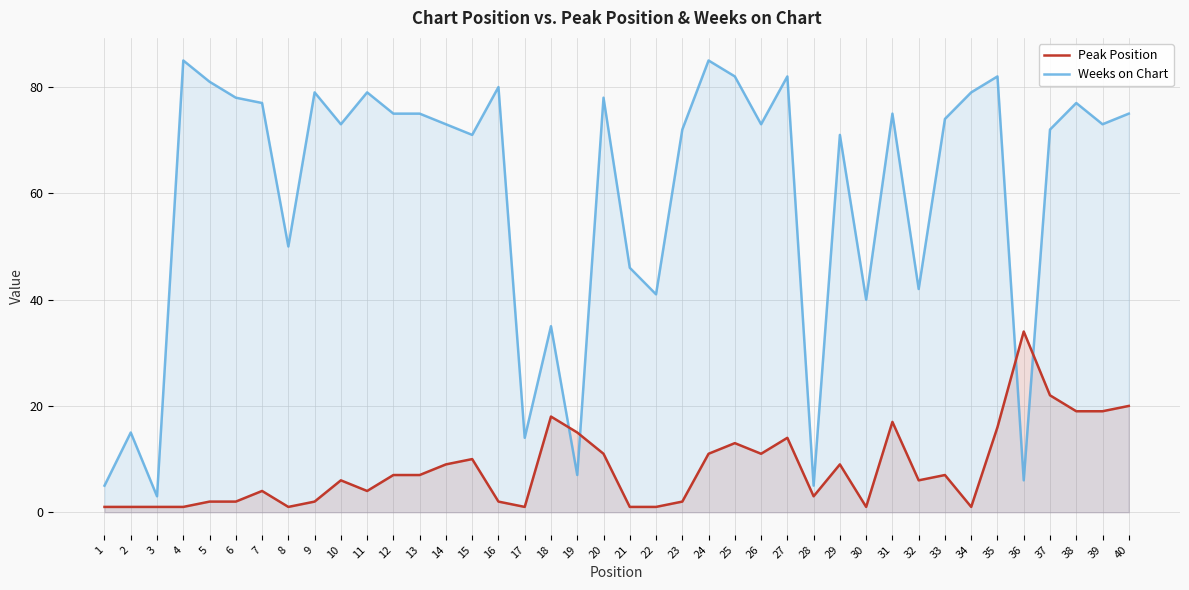

Is the value of Weeks on Chart at 16 greater than the value of Peak Position at 12?

Yes